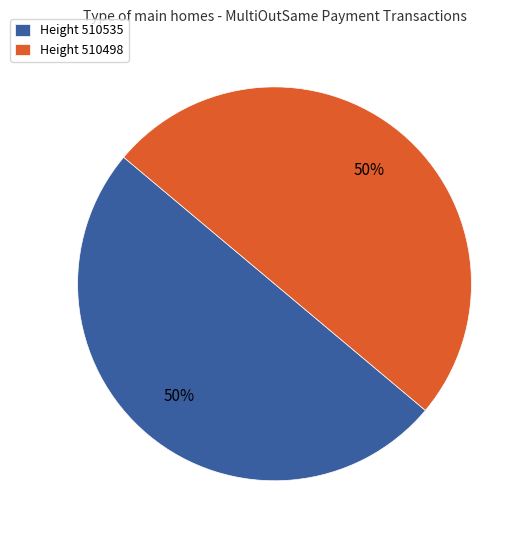

True or false: Height 510498 accounts for 50% of the total.

True